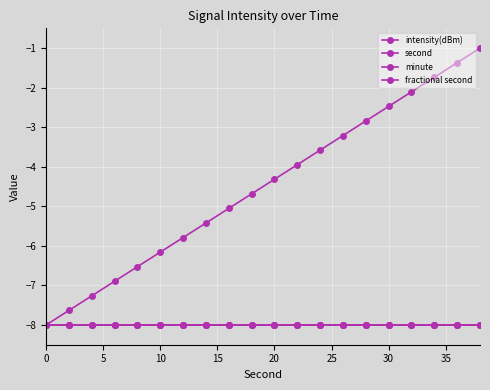

What is the lowest value of the second series?

-8.0